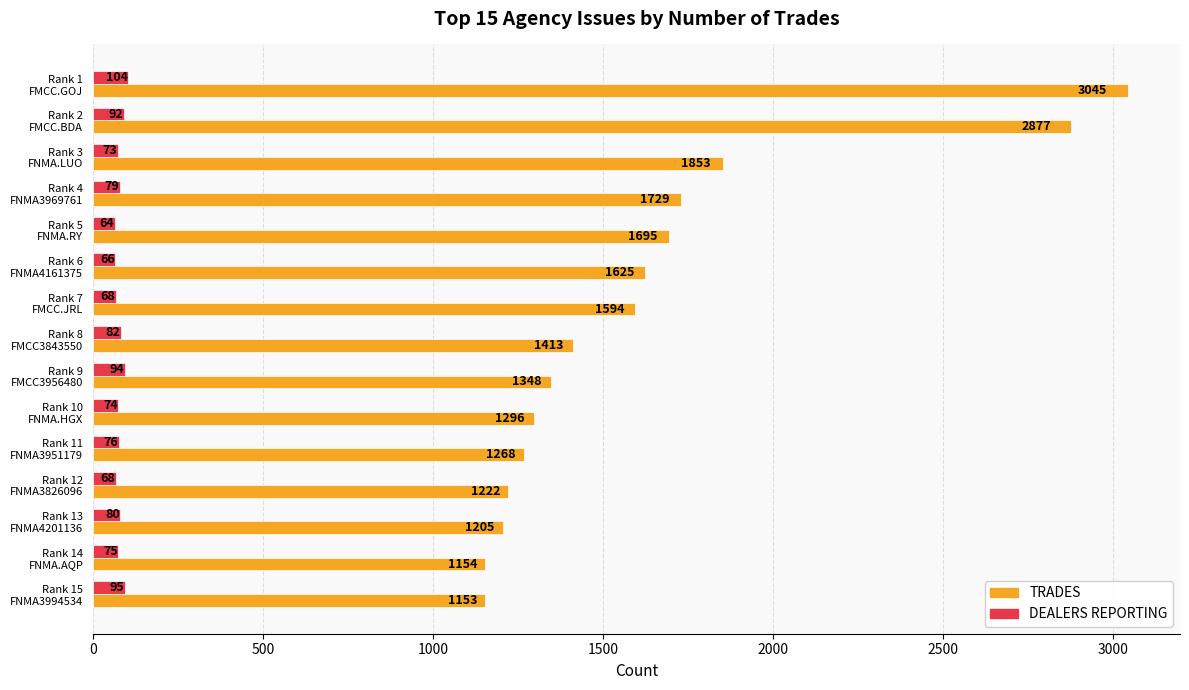

Which series has the widest spread of values?

TRADES